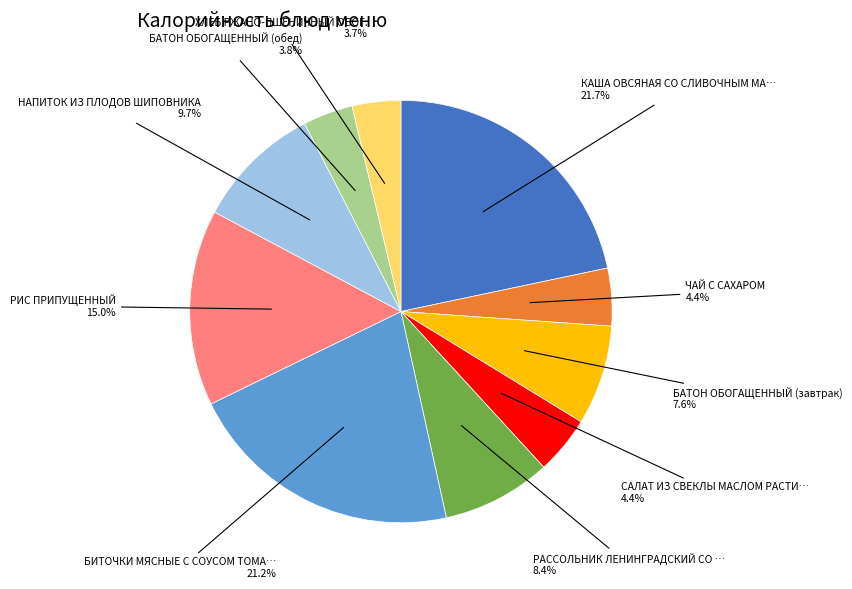

How many segments does this pie chart have?

10